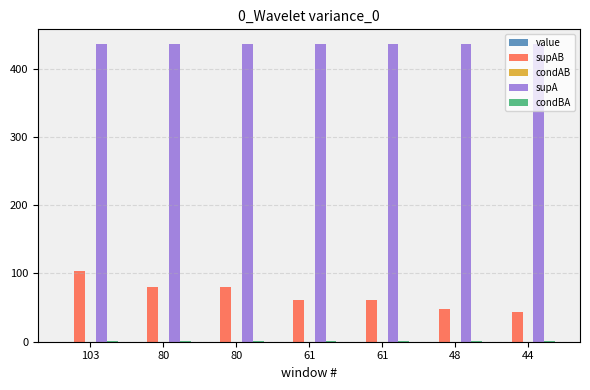

How many groups of bars are there?

7